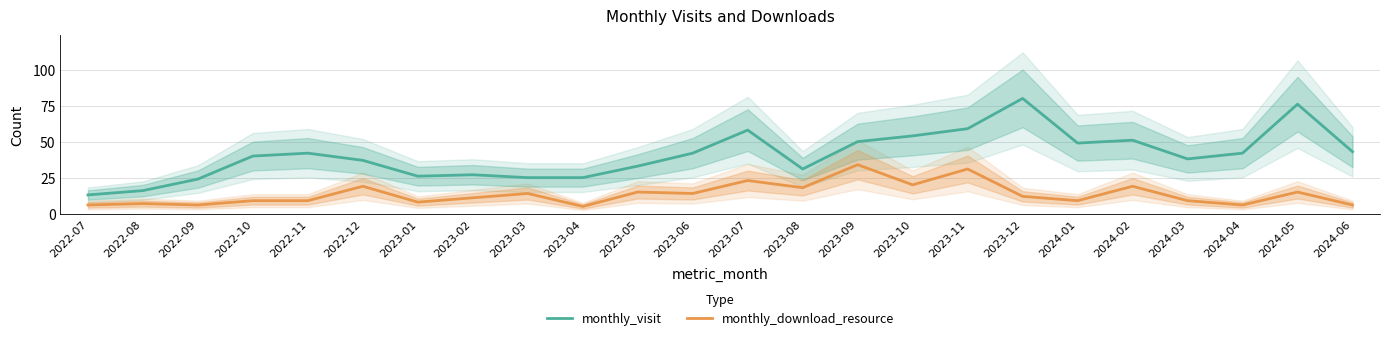

At which category does monthly_visit reach its first local valley?

2023-01